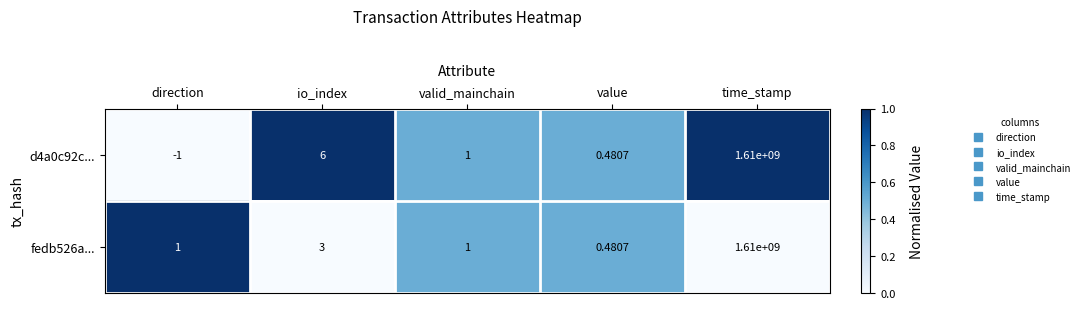

Which category has the lowest value in the fedb526a... series?

value